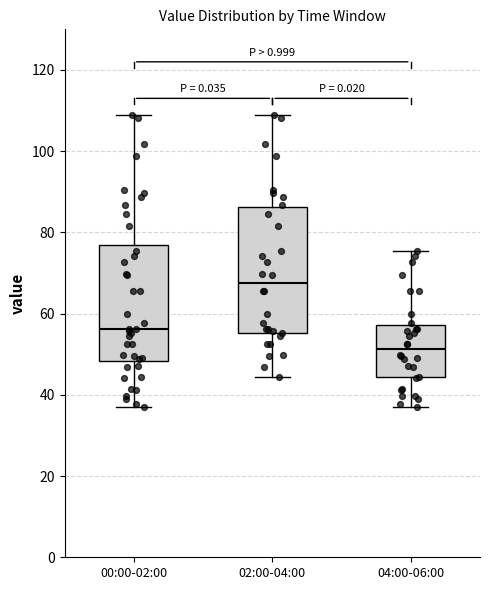

Reading left to right, transcribe this box plot: for each box, give where its median line is, the range the box spans, and where its two whiskers end, as read against the y-axis. The values are not printed on the chart, so give them approximately, as read against the axis.

00:00-02:00: median 56, box 48 to 76, whiskers 38 to 108
02:00-04:00: median 68, box 56 to 86, whiskers 44 to 108
04:00-06:00: median 52, box 44 to 58, whiskers 38 to 76